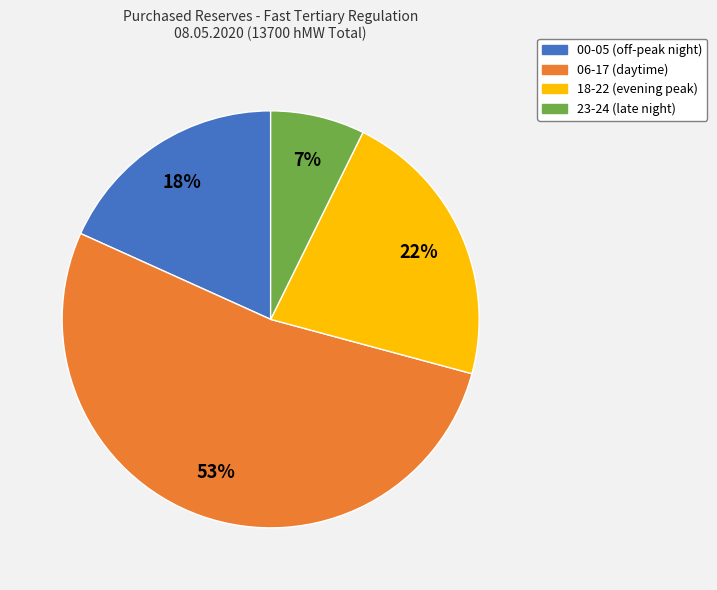

How many slices are in this pie chart?

4